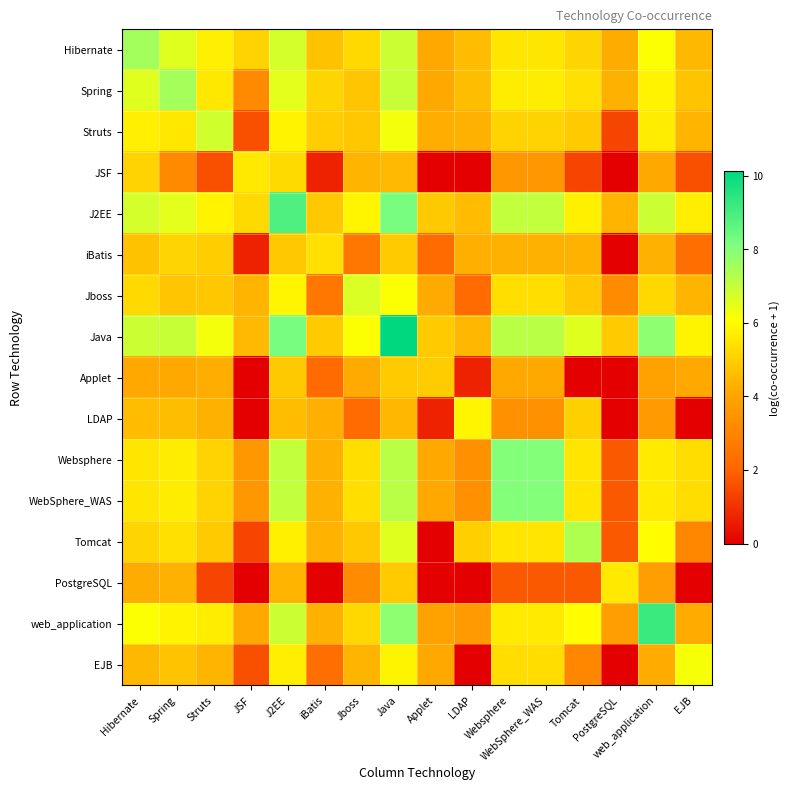

What is the spread (max minus min) of values at Applet?

4.9